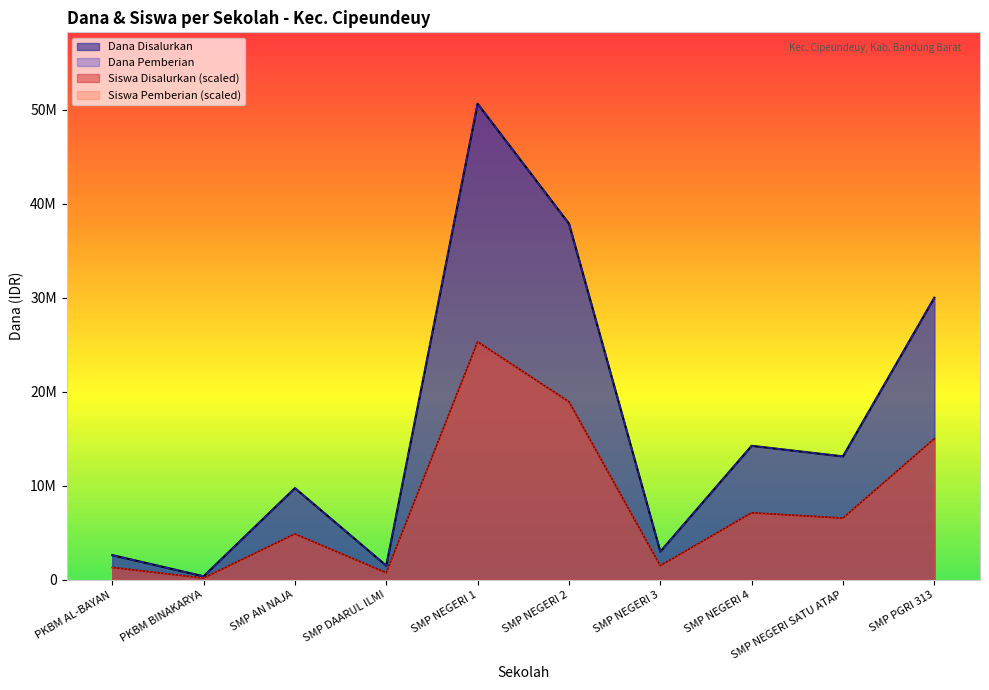

At SMP NEGERI 2, list the series in order from largest to smallest.

Dana Disalurkan, Dana Pemberian, Siswa Disalurkan, Siswa Pemberian